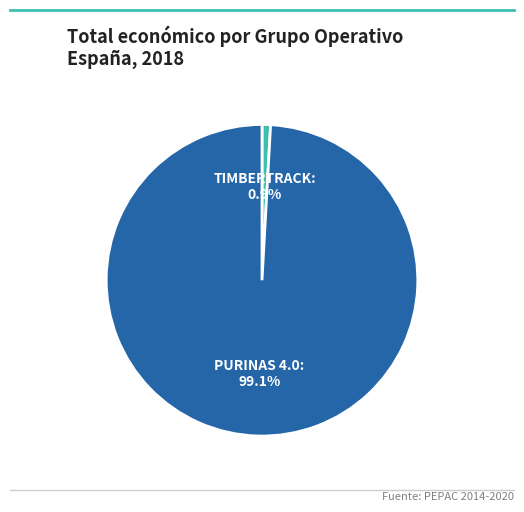

How many segments does this pie chart have?

2